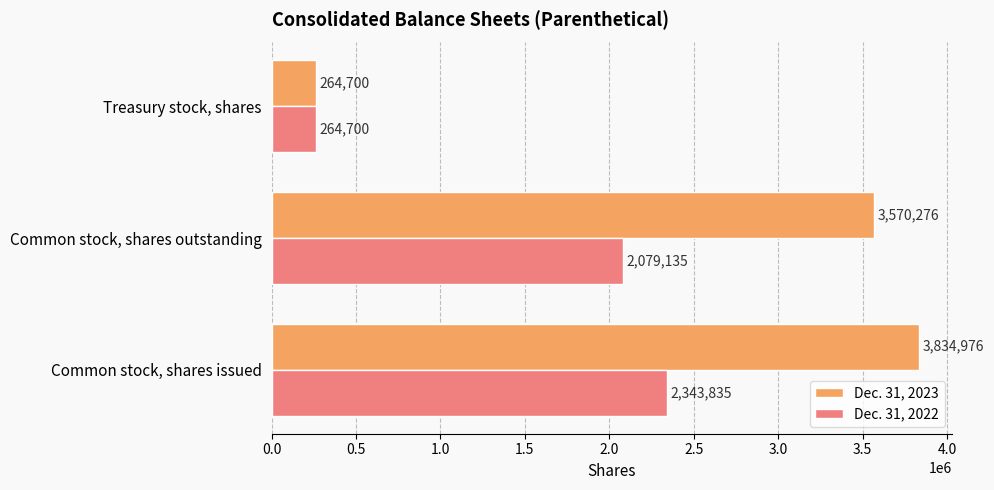

What is the difference between the maximum and minimum values in the Dec. 31, 2022 series?

2079135